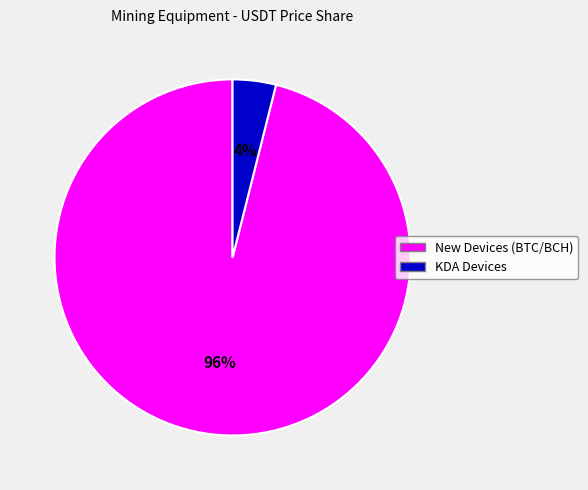

To the nearest percent, what is the average slice percentage?

50%